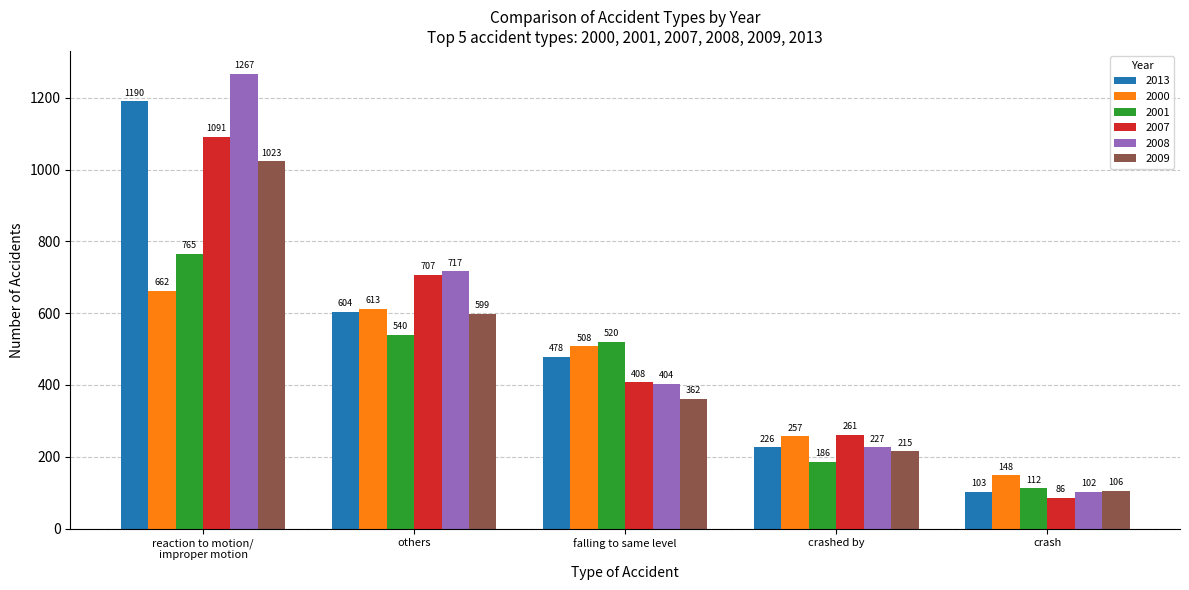

At which category is the sum across all series the highest?

reaction to motion/
improper motion